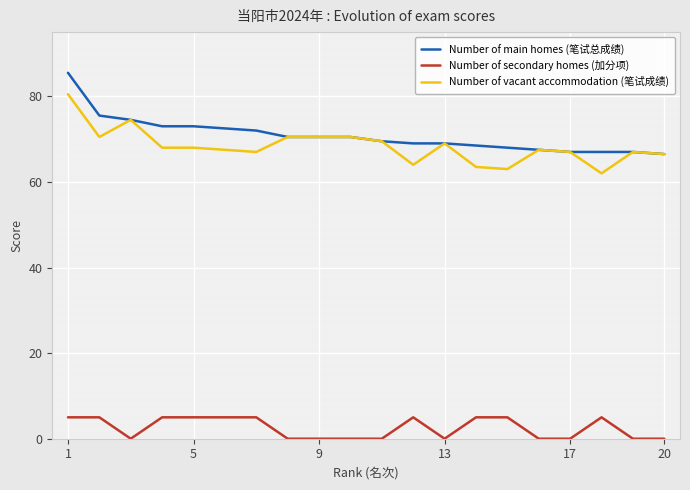

What is the highest value of the Number of vacant accommodation (笔试成绩) series?

80.5